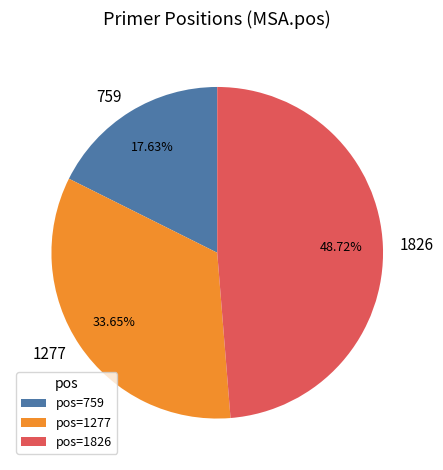

What is the smallest slice in the pie chart?

759